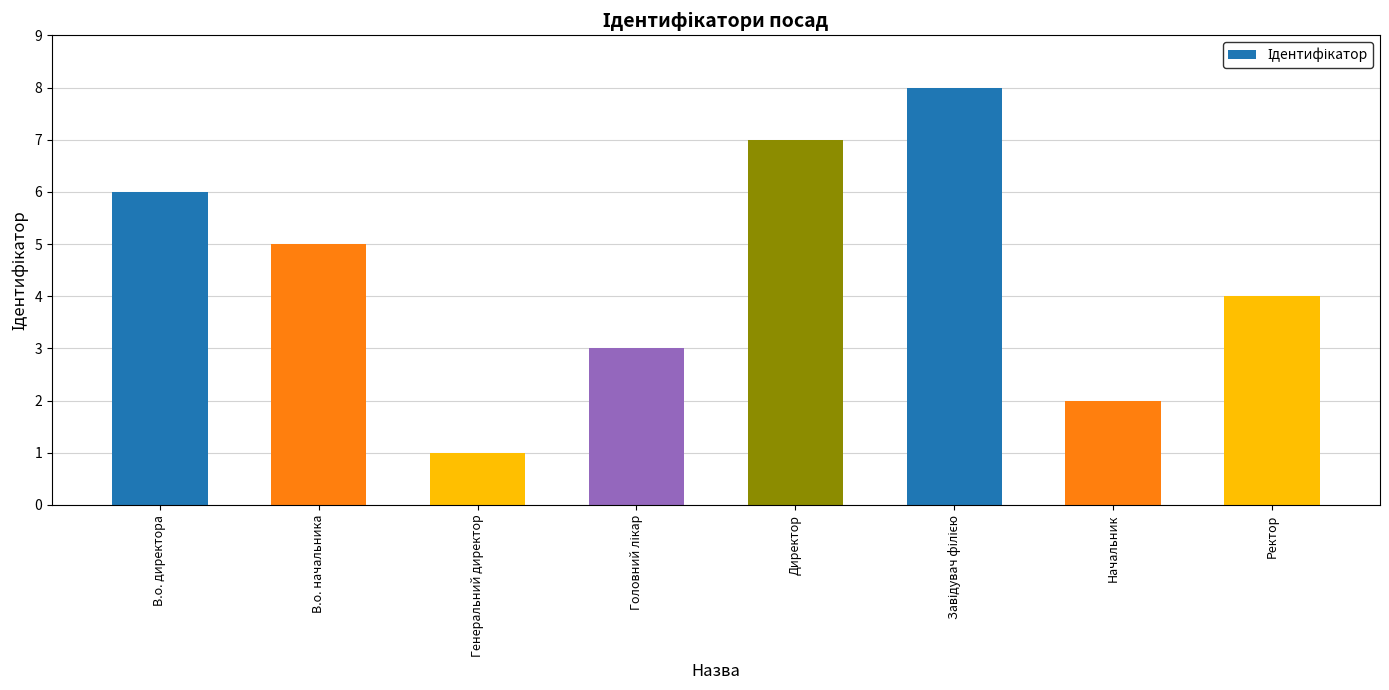

What is the difference between the second highest and minimum values?

6